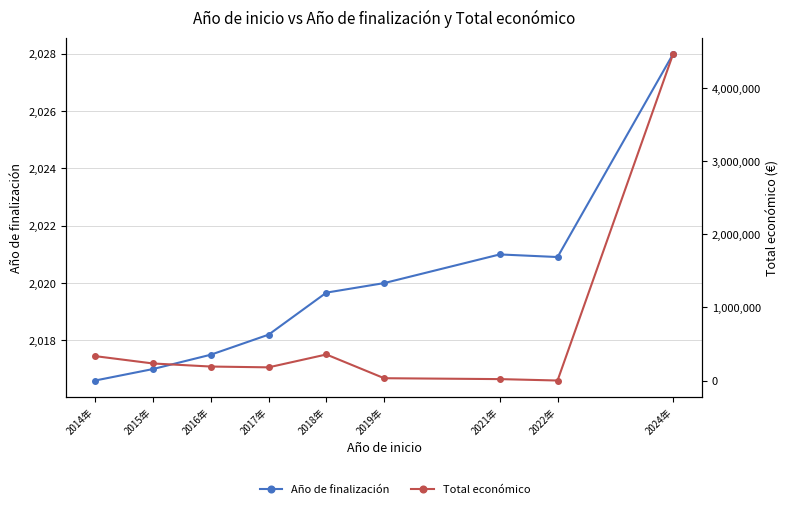

What are all the series names shown in the legend?

Año de finalización, Total económico